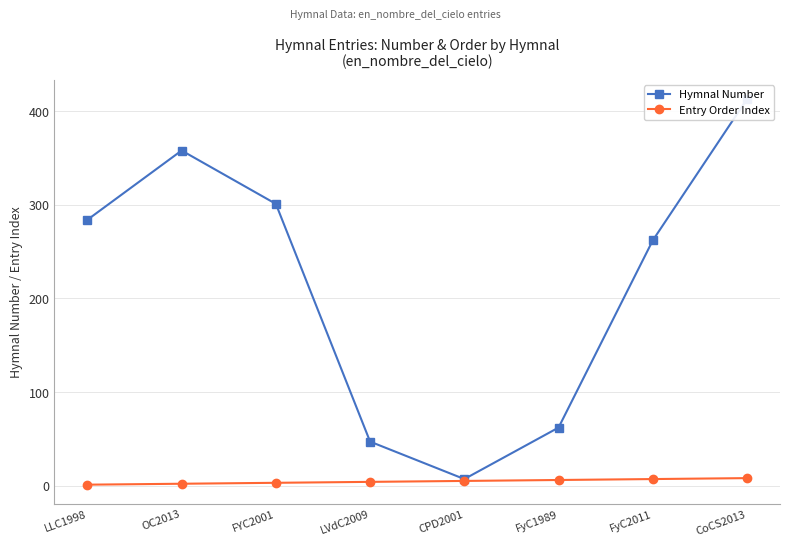

Which series has the largest total across all categories?

Hymnal Number